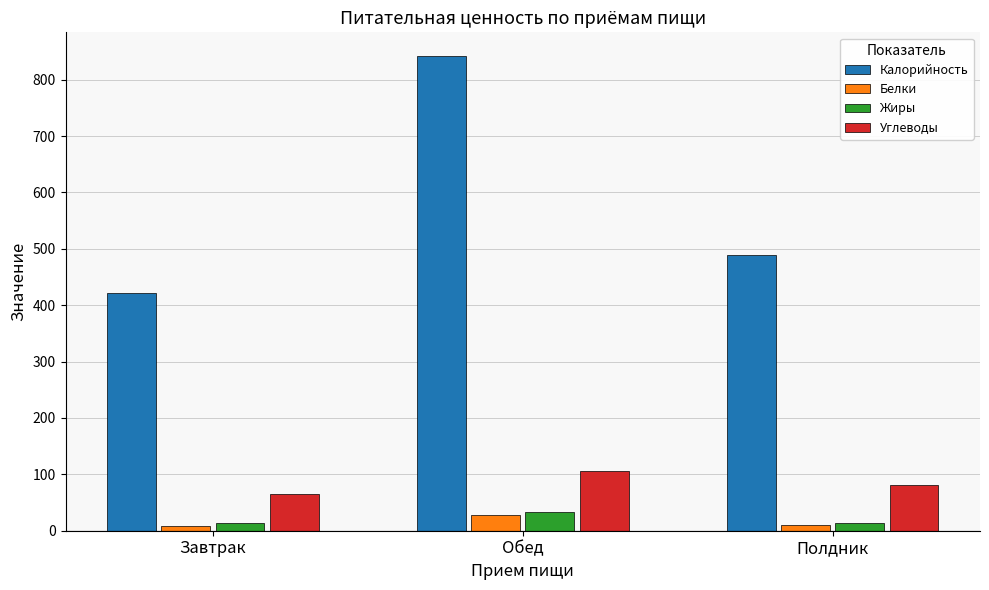

Where is Белки nearest to the value 17?

Полдник